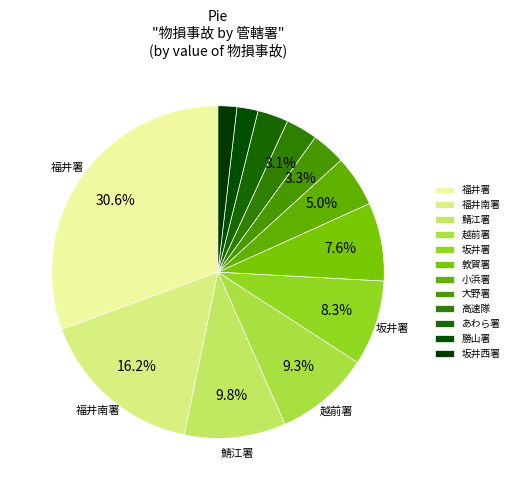

What is the largest slice in the pie chart?

福井署